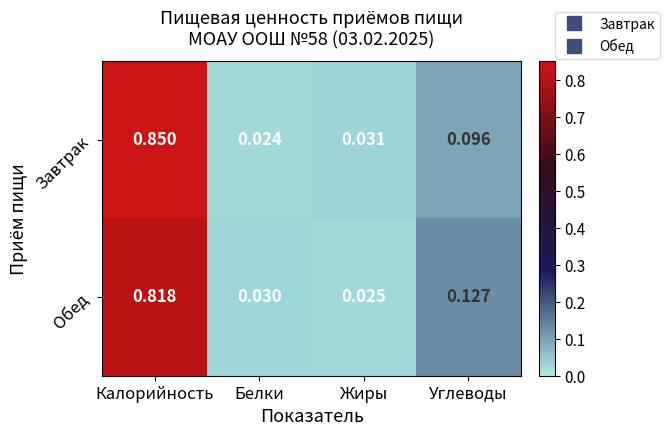

At which label is Завтрак closest to 0?

Белки